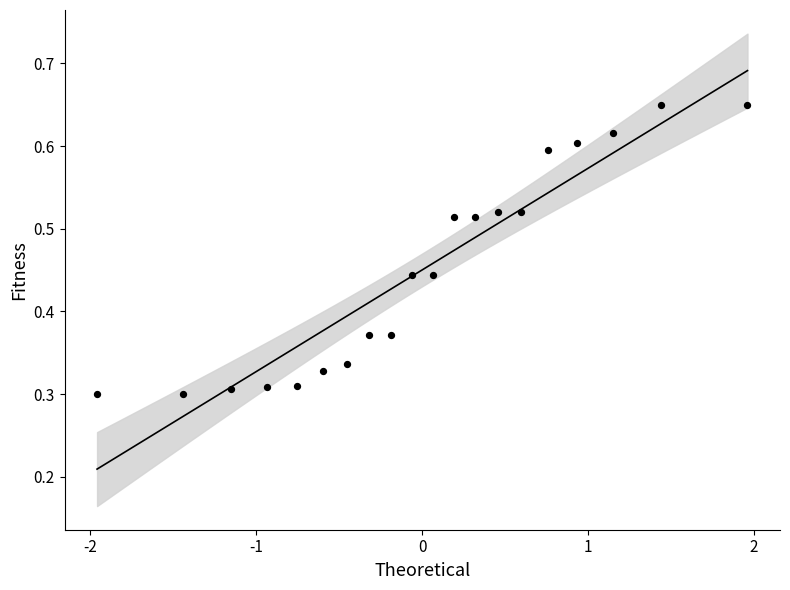

What is the range of X values (max minus min)?

3.9